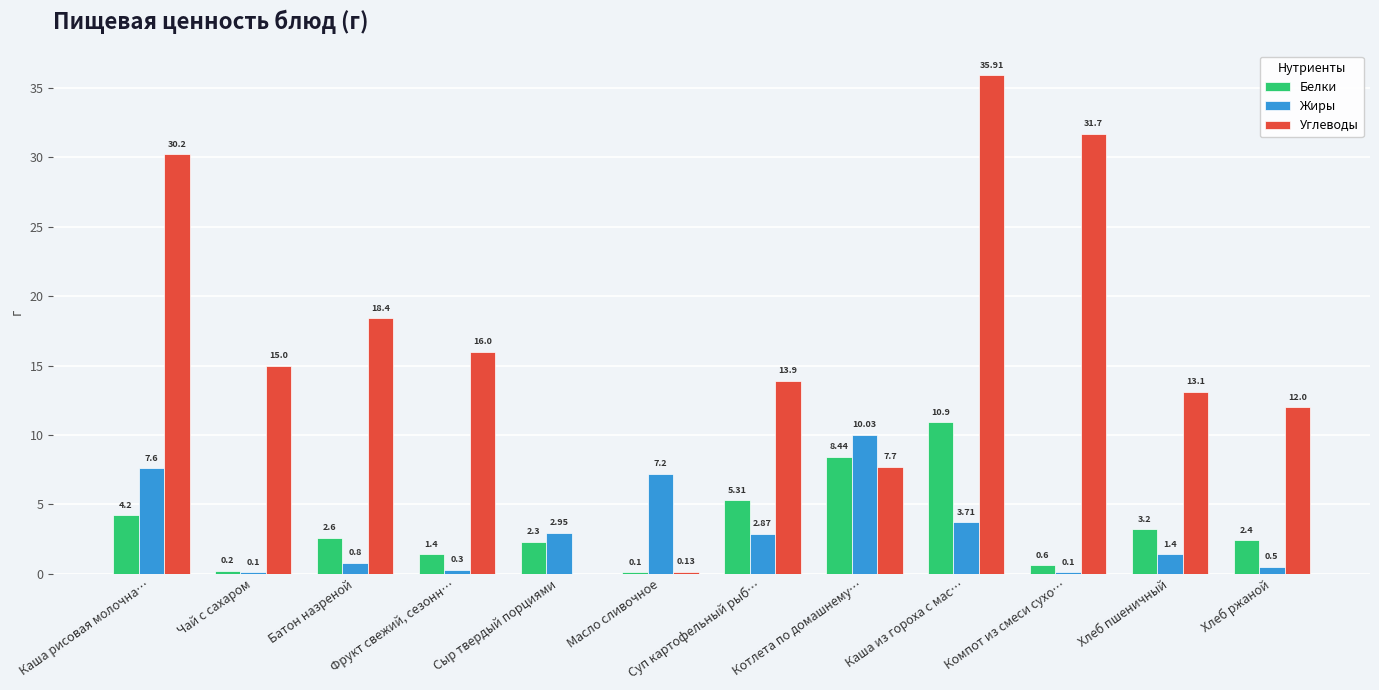

What is the sum of all Углеводы values?

194.0